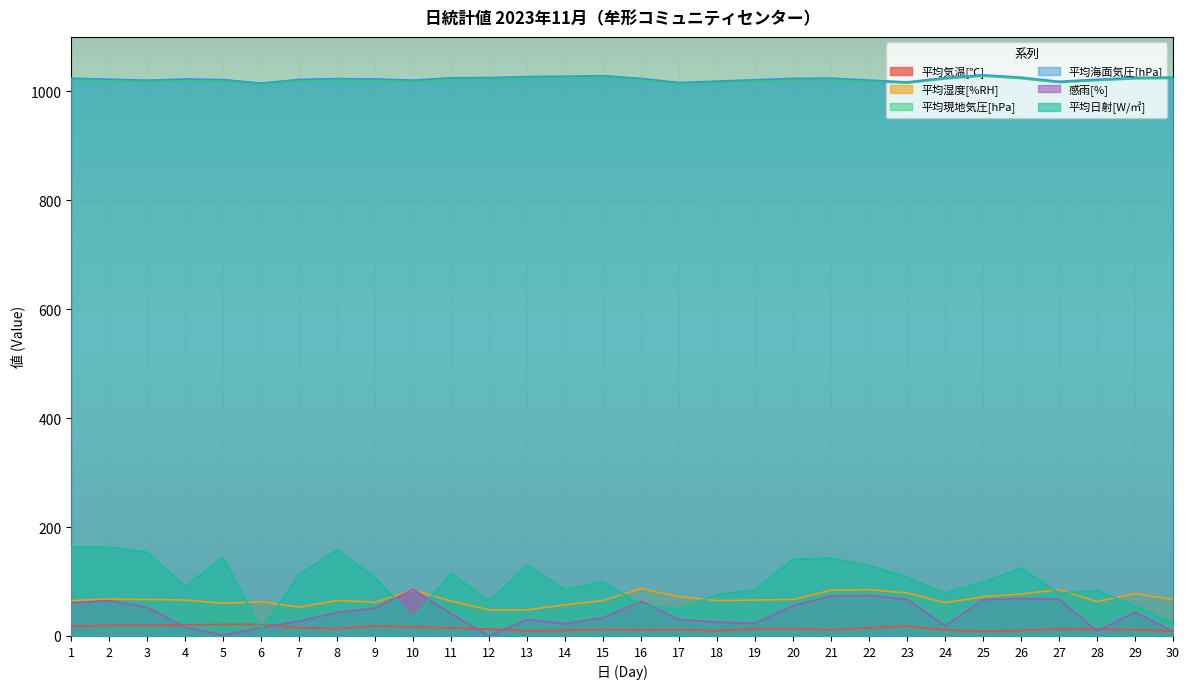

What value does the 平均日射[W/㎡] series have at 24?

79.0